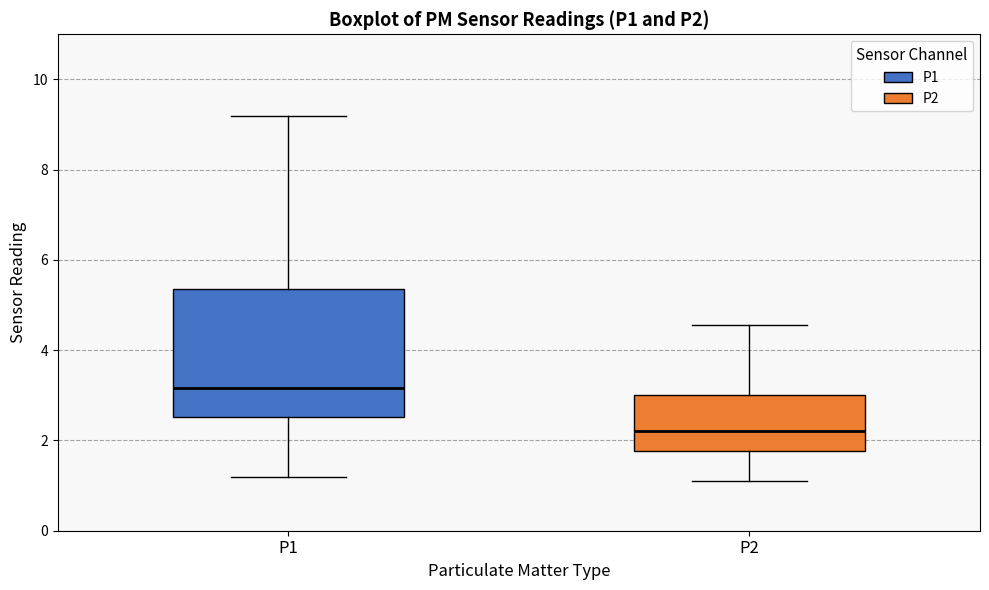

Reading left to right, transcribe this box plot: for each box, give where its median line is, the range the box spans, and where its two whiskers end, as read against the y-axis. The values are not printed on the chart, so give them approximately, as read against the axis.

P1: median 3.2, box 2.6 to 5.4, whiskers 1.2 to 9.2
P2: median 2.2, box 1.8 to 3.0, whiskers 1.2 to 4.6